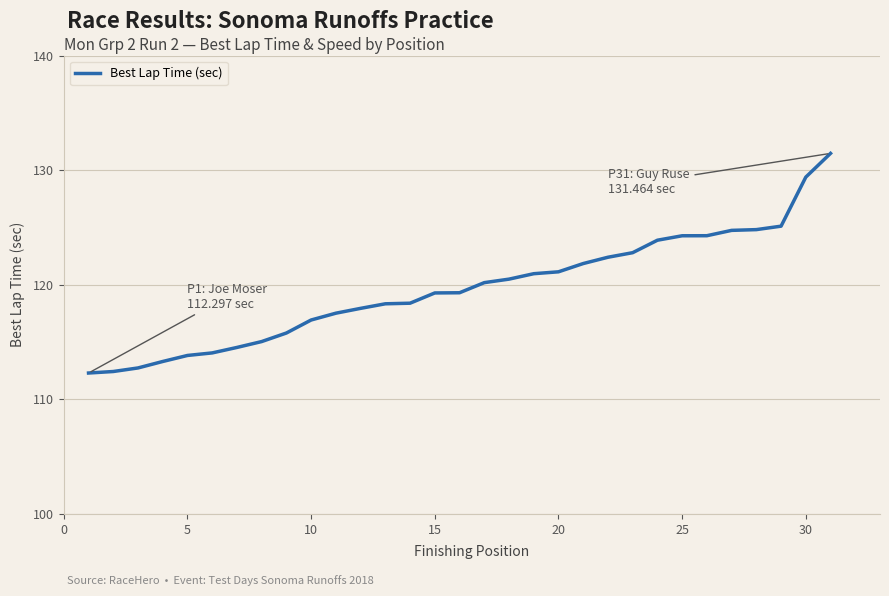

What is the difference between the maximum and minimum values?

19.2